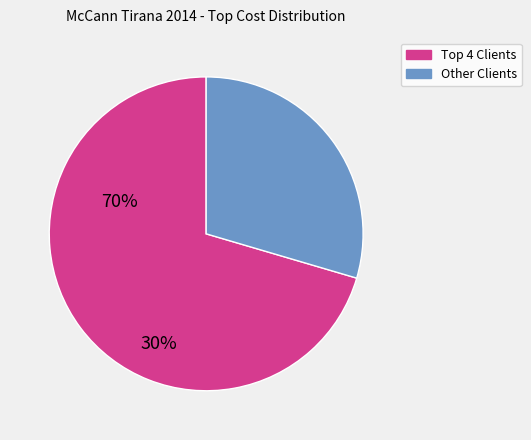

Is there any slice that represents more than half of the pie?

Yes